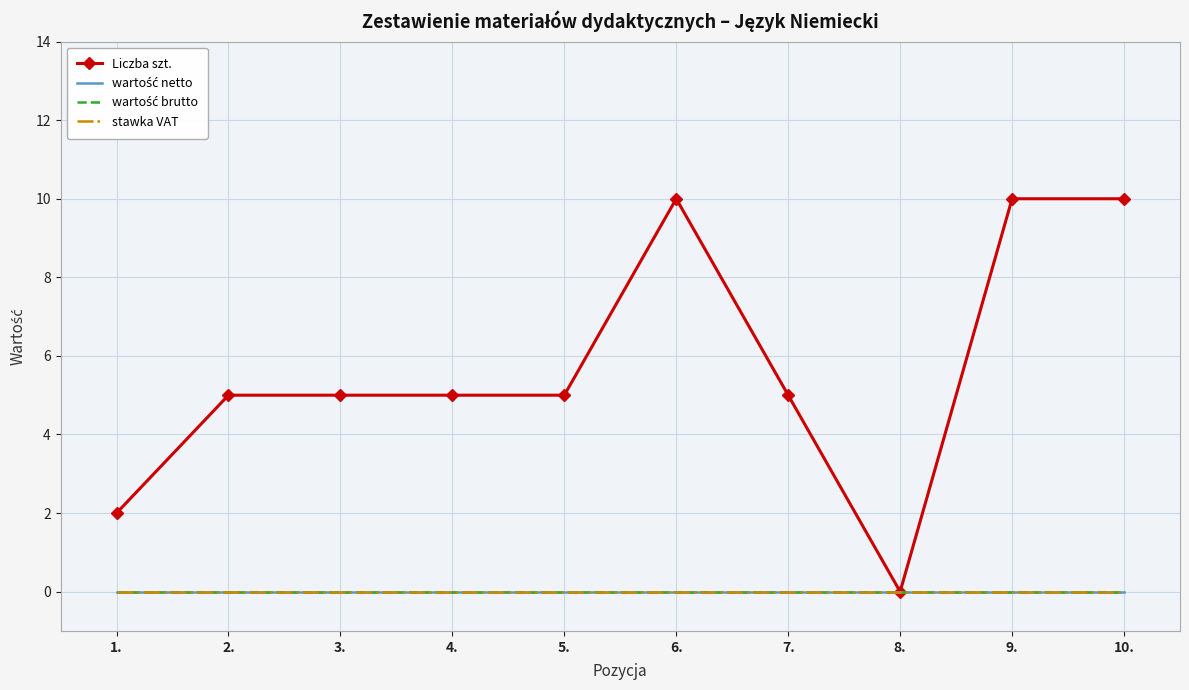

Reading left to right, extract all data points from this chart.

Liczba szt.: 1.=2	2.=5	3.=5	4.=5	5.=5	6.=10	7.=5	8.=0	9.=10	10.=10
wartość netto: 1.=0	2.=0	3.=0	4.=0	5.=0	6.=0	7.=0	8.=0	9.=0	10.=0
wartość brutto: 1.=0	2.=0	3.=0	4.=0	5.=0	6.=0	7.=0	8.=0	9.=0	10.=0
stawka VAT: 1.=0	2.=0	3.=0	4.=0	5.=0	6.=0	7.=0	8.=0	9.=0	10.=0